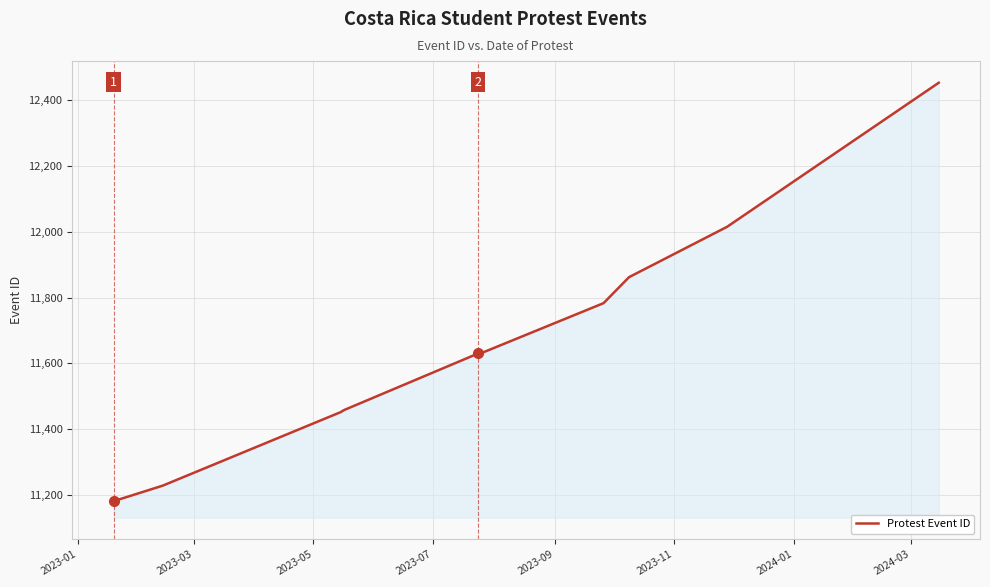

What is the difference between the maximum and minimum values?

1272